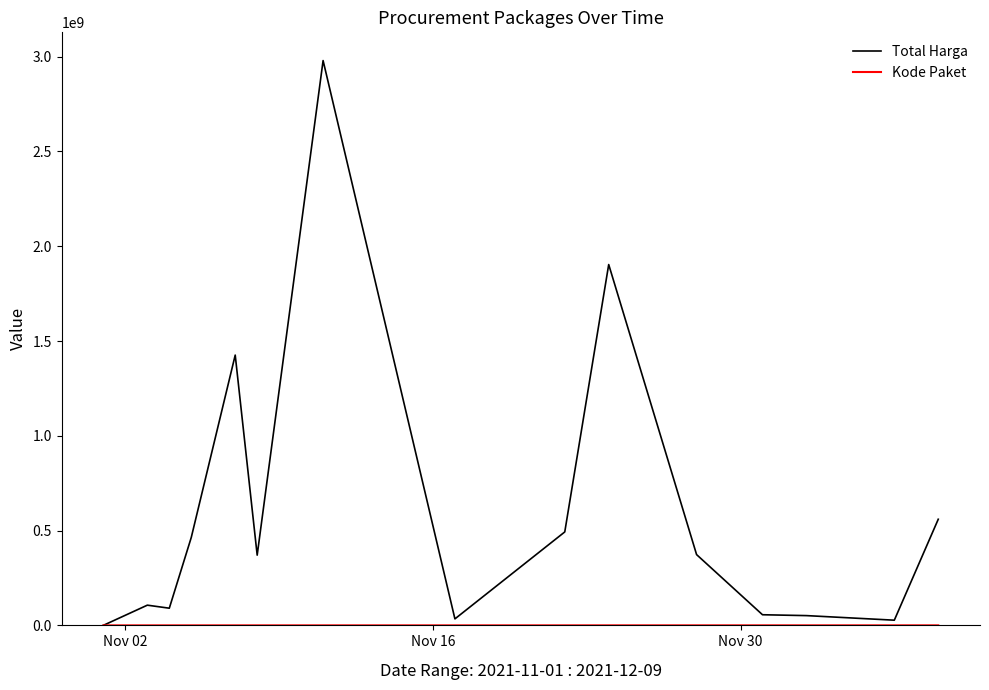

What is the greatest value displayed?

2979433240